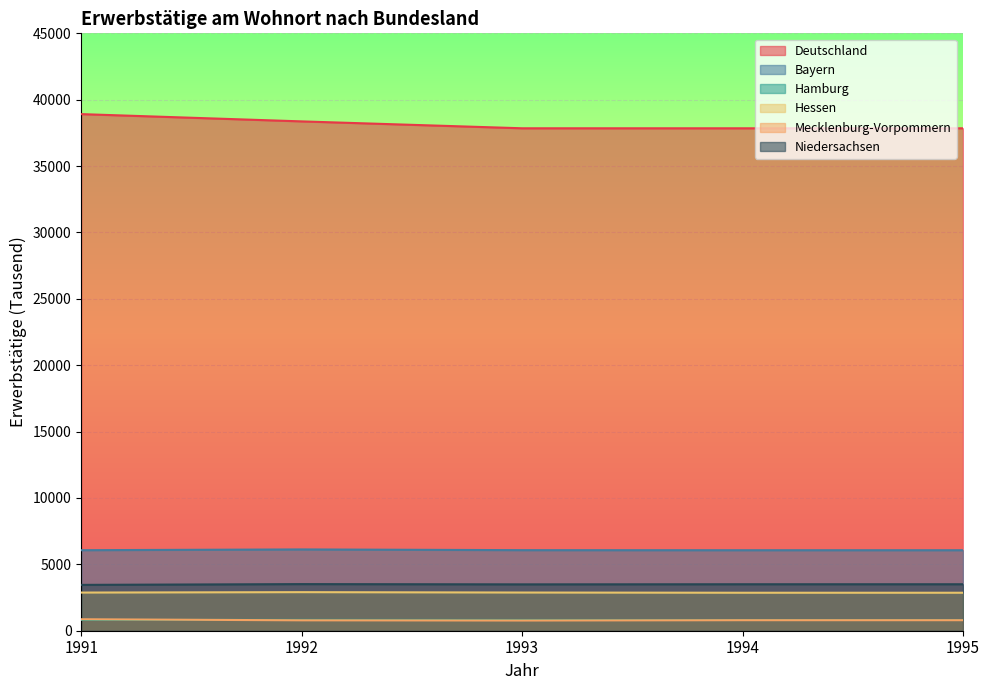

At which category is the sum across all series the highest?

1991